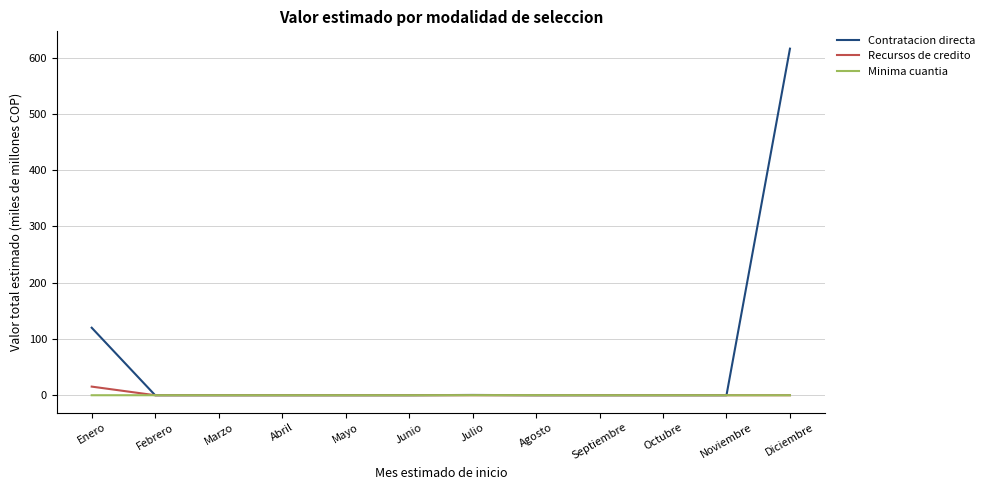

What position from the right is Septiembre?

4